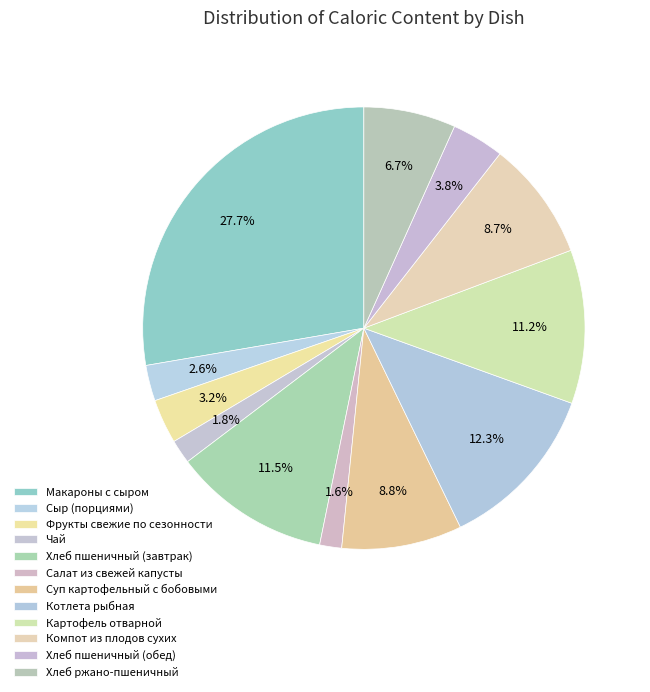

Rank the categories by value from highest to lowest.

Макароны с сыром, Котлета рыбная, Хлеб пшеничный (завтрак), Картофель отварной, Суп картофельный с бобовыми, Компот из плодов сухих, Хлеб ржано-пшеничный, Хлеб пшеничный (обед), Фрукты свежие по сезонности, Сыр (порциями), Чай, Салат из свежей капусты